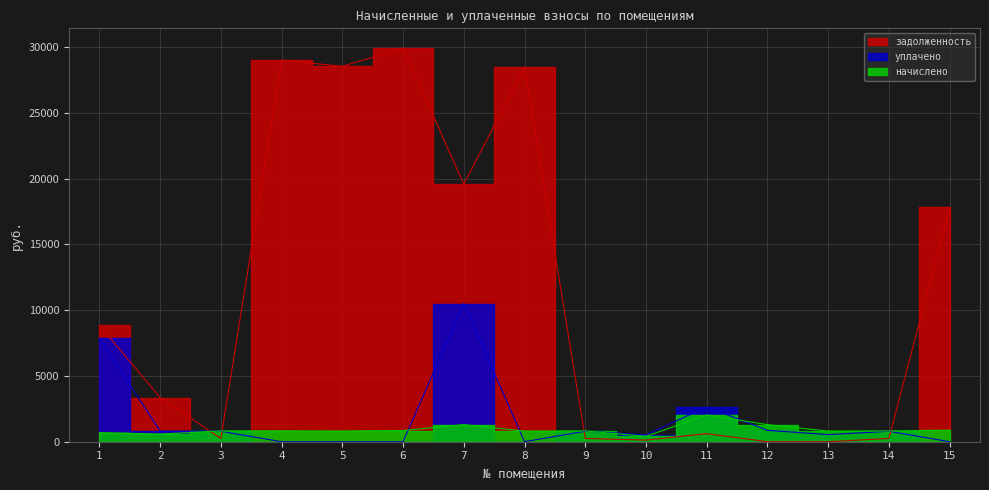

At which category does задолженность reach its first local valley?

3